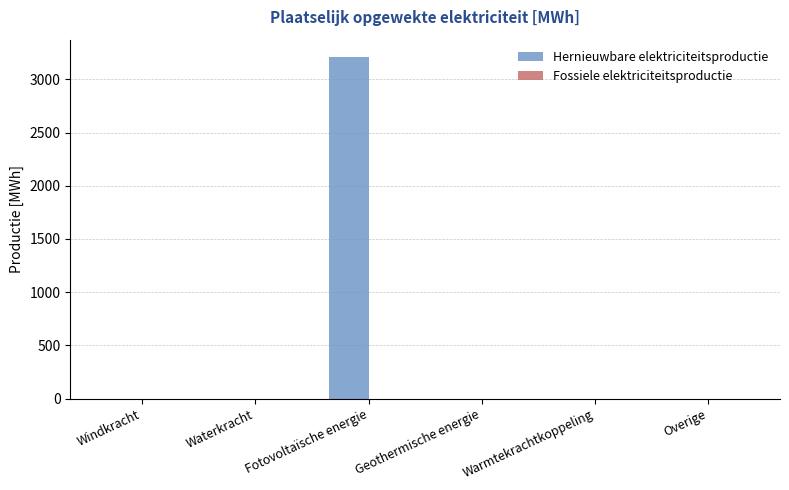

The value at Windkracht is -1352.3. True or false?

False